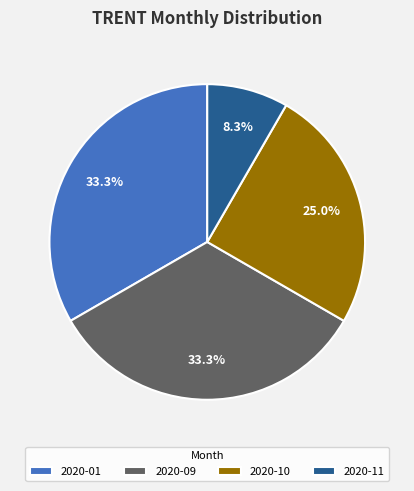

Between 2020-11 and 2020-09, which is larger?

2020-09